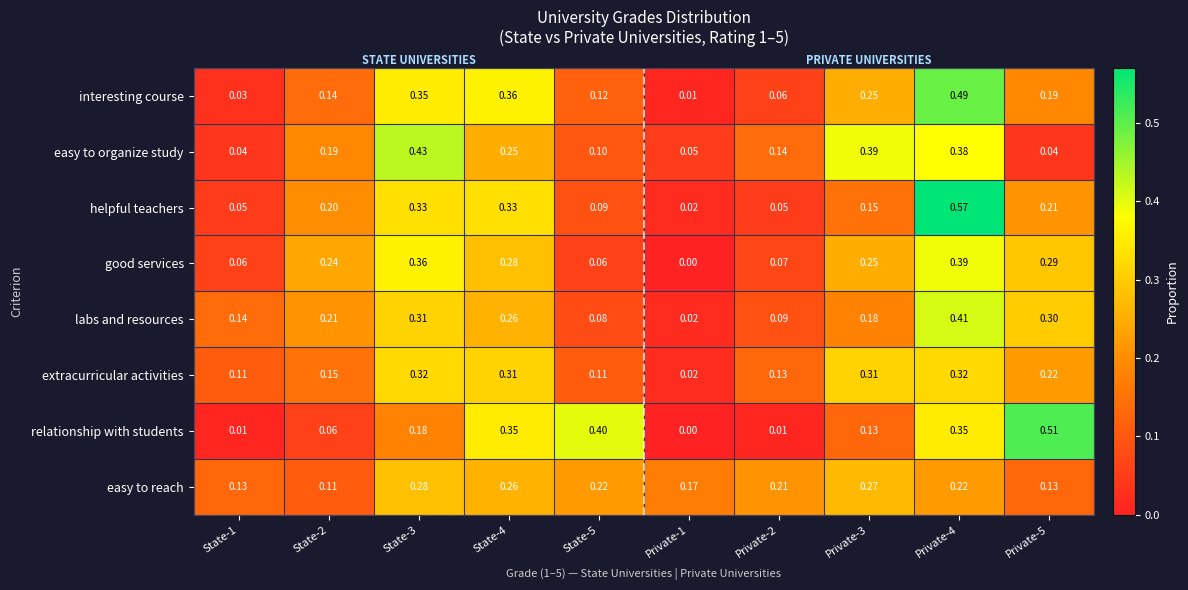

Rank the series by their maximum value, from highest to lowest.

helpful teachers, relationship with students, interesting course, easy to organize study, labs and resources, good services, extracurricular activities, easy to reach